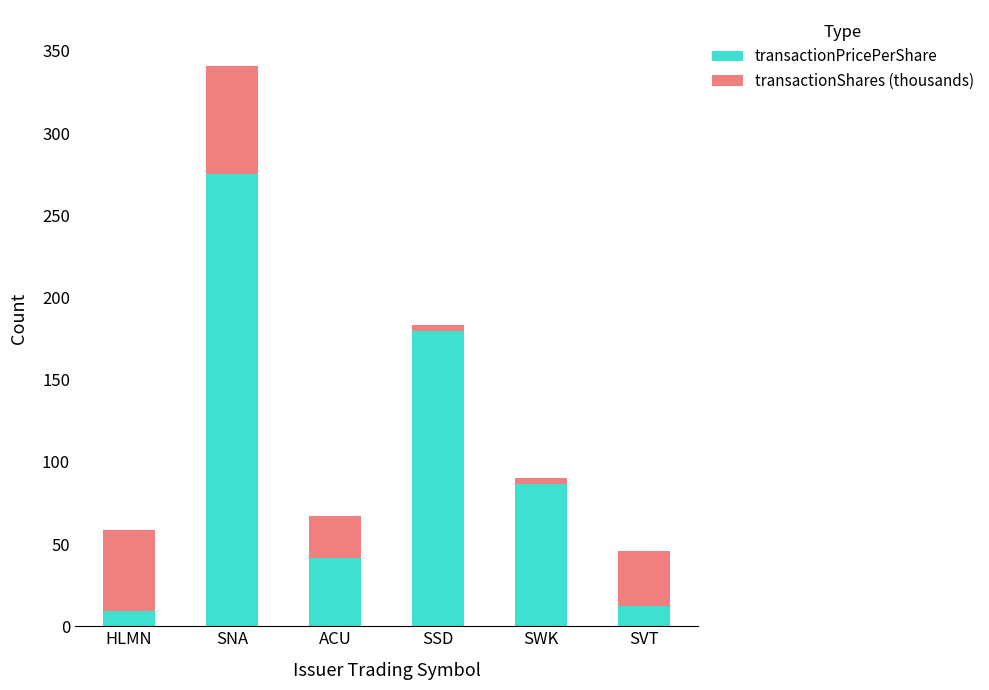

Are the bars grouped side by side (vs. stacked)?

No